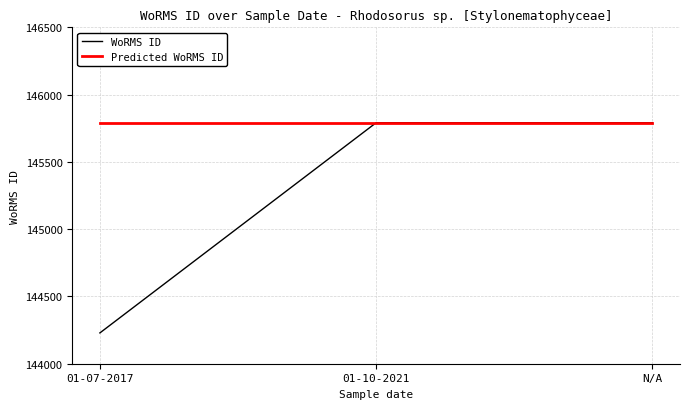

Which series changed the most between 01-07-2017 and N/A?

WoRMS ID